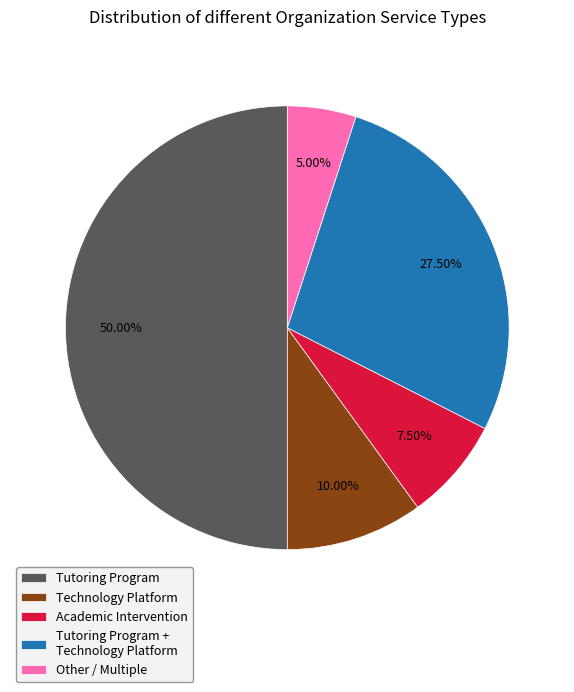

Is Technology Platform the majority of the pie?

No